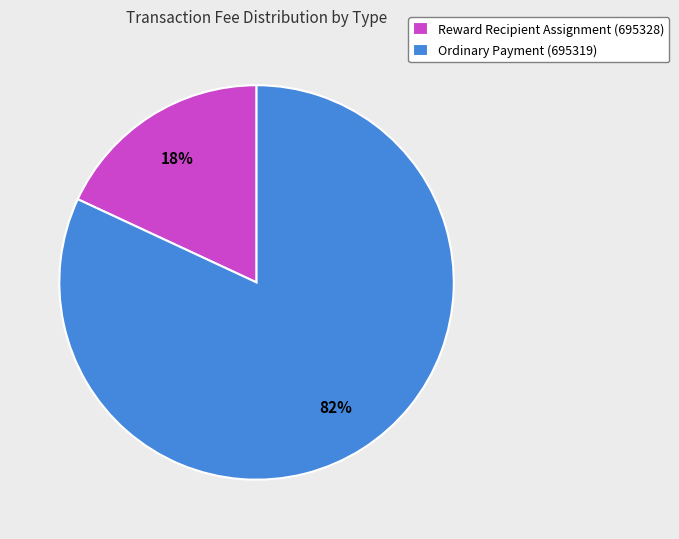

Rank the categories by value from lowest to highest.

Reward Recipient Assignment (695328), Ordinary Payment (695319)